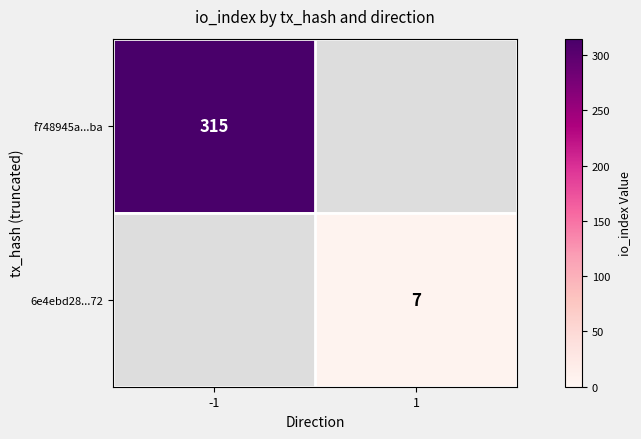

The value of 6e4ebd28...72 at 1 is 7. True or false?

True